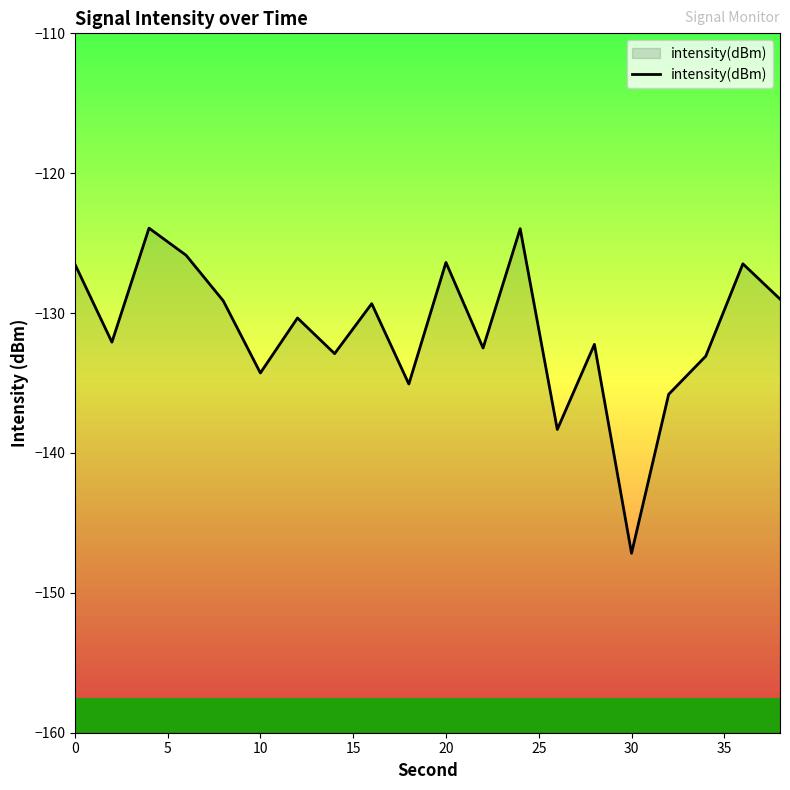

The chart shows a value of -58.8 at 20. True or false?

False